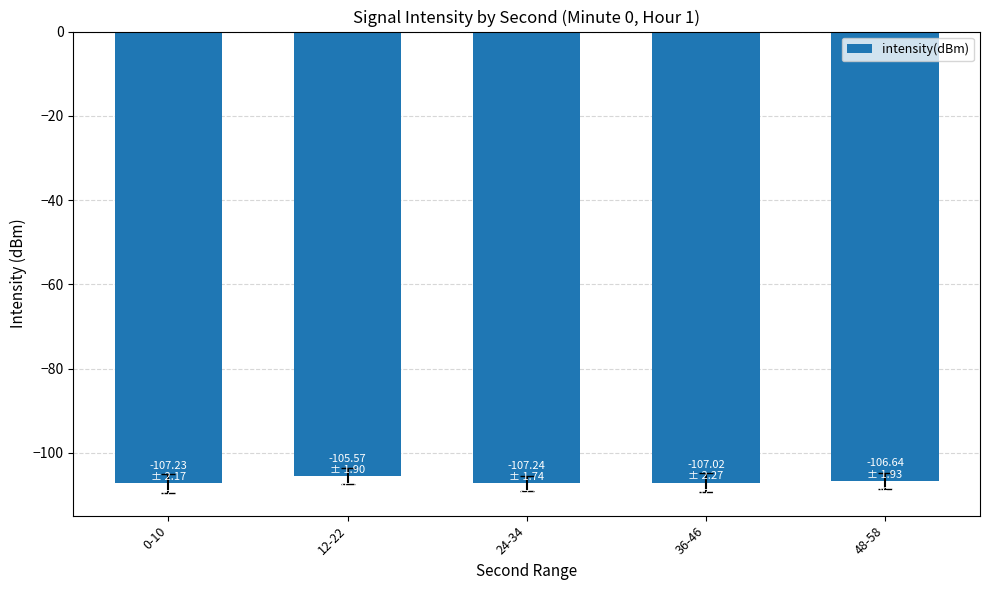

What is the label of the 1st bar from the right?

48-58